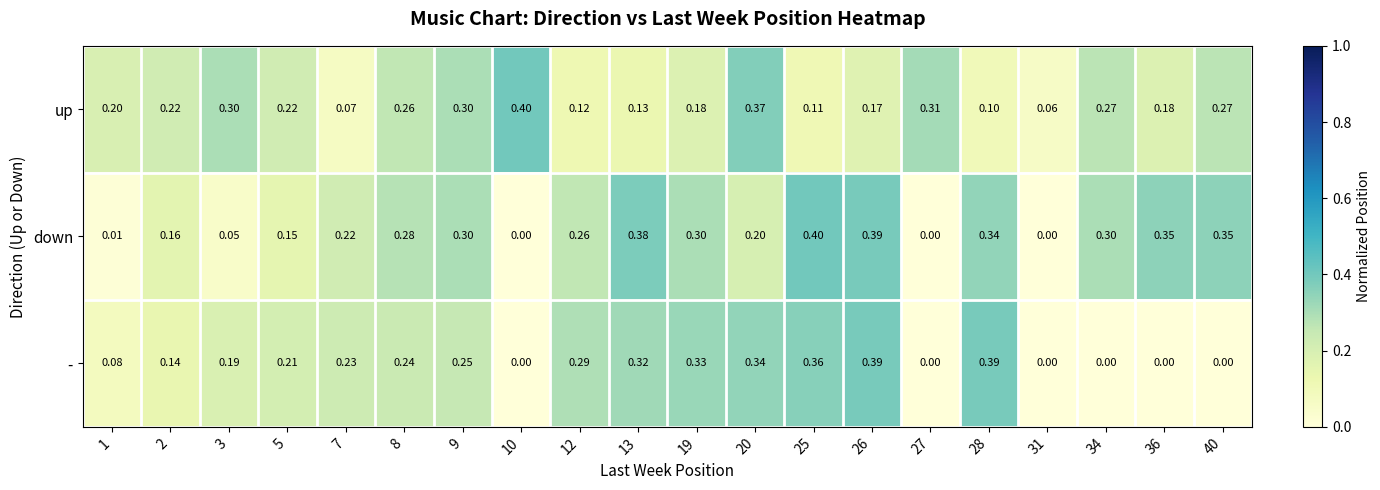

List the series in order of their overall mean, lowest first.

-, up, down